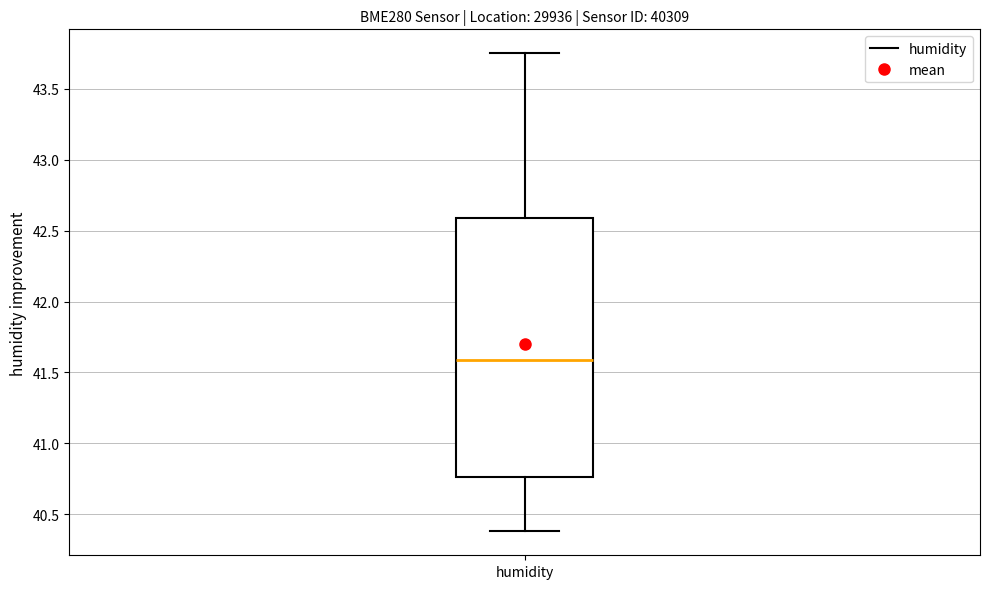

Read this box plot against the y-axis: the position of the median line, the range covered by the box, and the ends of both whiskers. The values are not printed on the chart, so give them approximately, as read against the axis.

median 41.60, box 40.75 to 42.60, whiskers 40.40 to 43.75